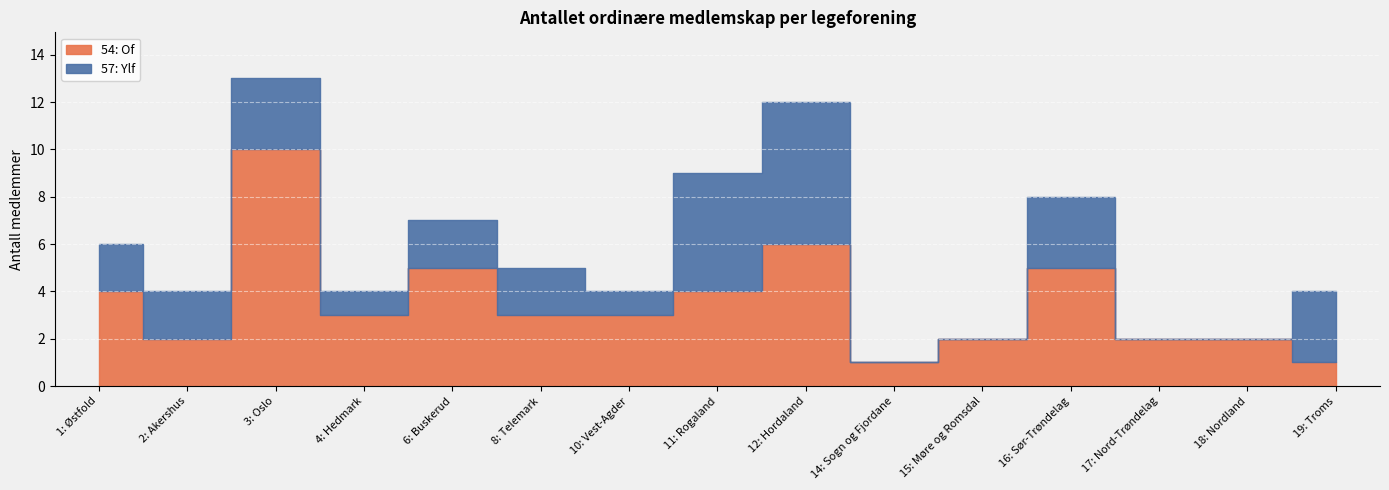

What are all the series names shown in the legend?

54: Of, 57: Ylf